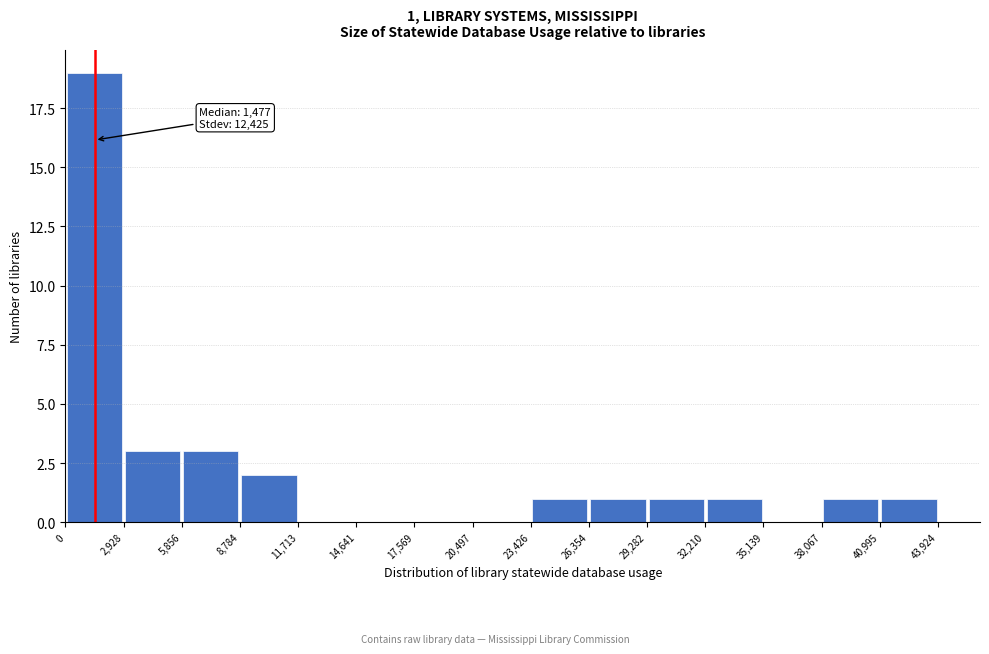

Over which range of the x-axis is the bar tallest?

0 to 2,928